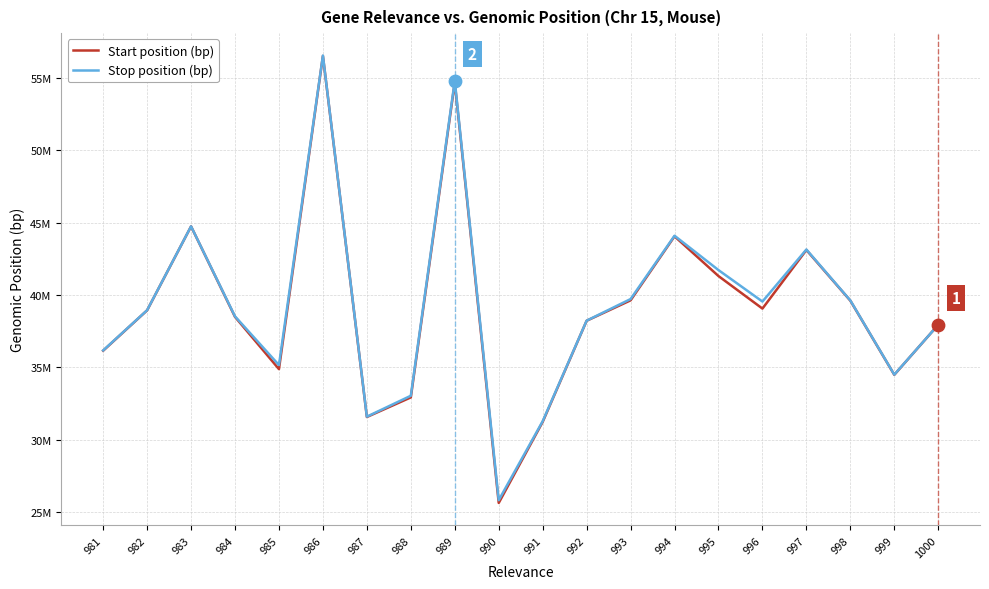

What are all the series names shown in the legend?

Start position (bp), Stop position (bp)